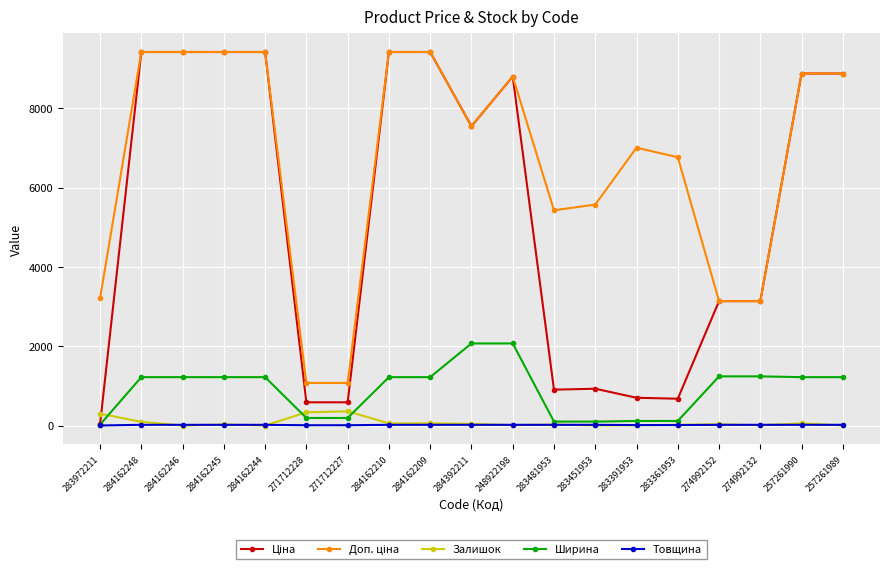

What is the value of the Товщина point at the 13th from the left?

18.0